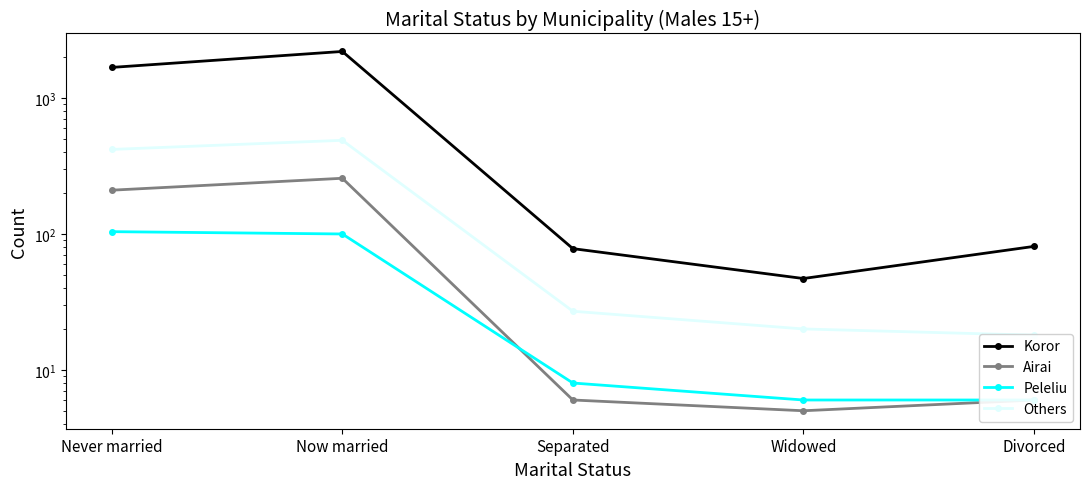

Is this an area chart (filled region under the line)?

No